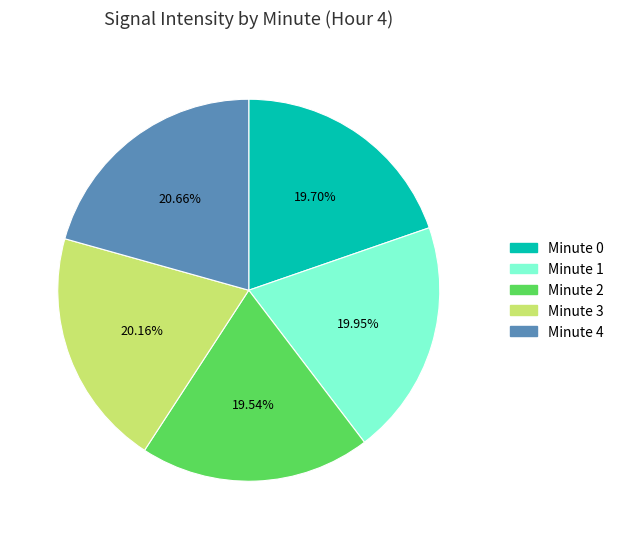

Does any single category account for the majority?

No